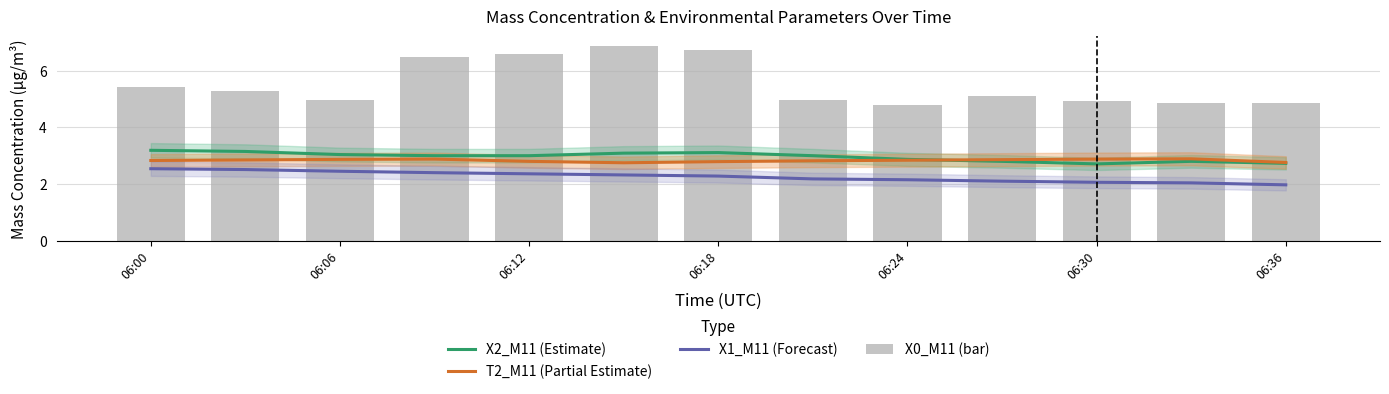

Where is X2_M11 (Estimate) nearest to the value 2?

06:30